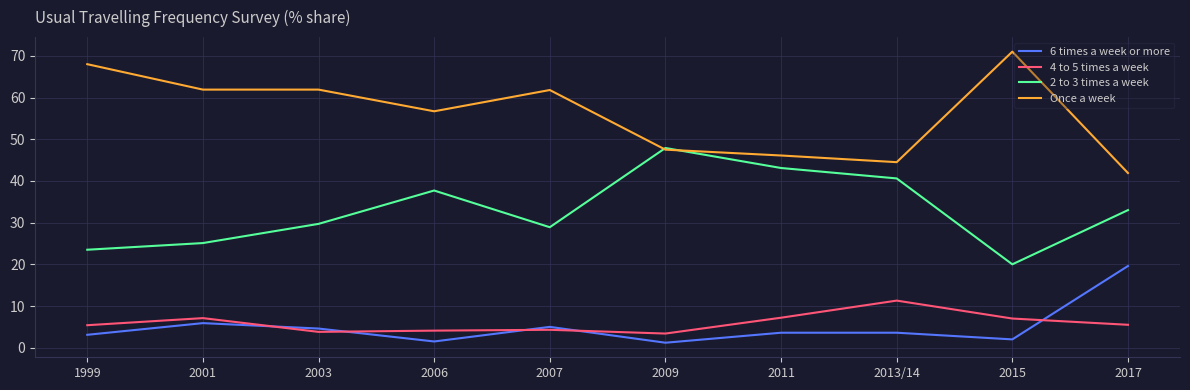

At 2017, list the series in order from largest to smallest.

Once a week, 2 to 3 times a week, 6 times a week or more, 4 to 5 times a week